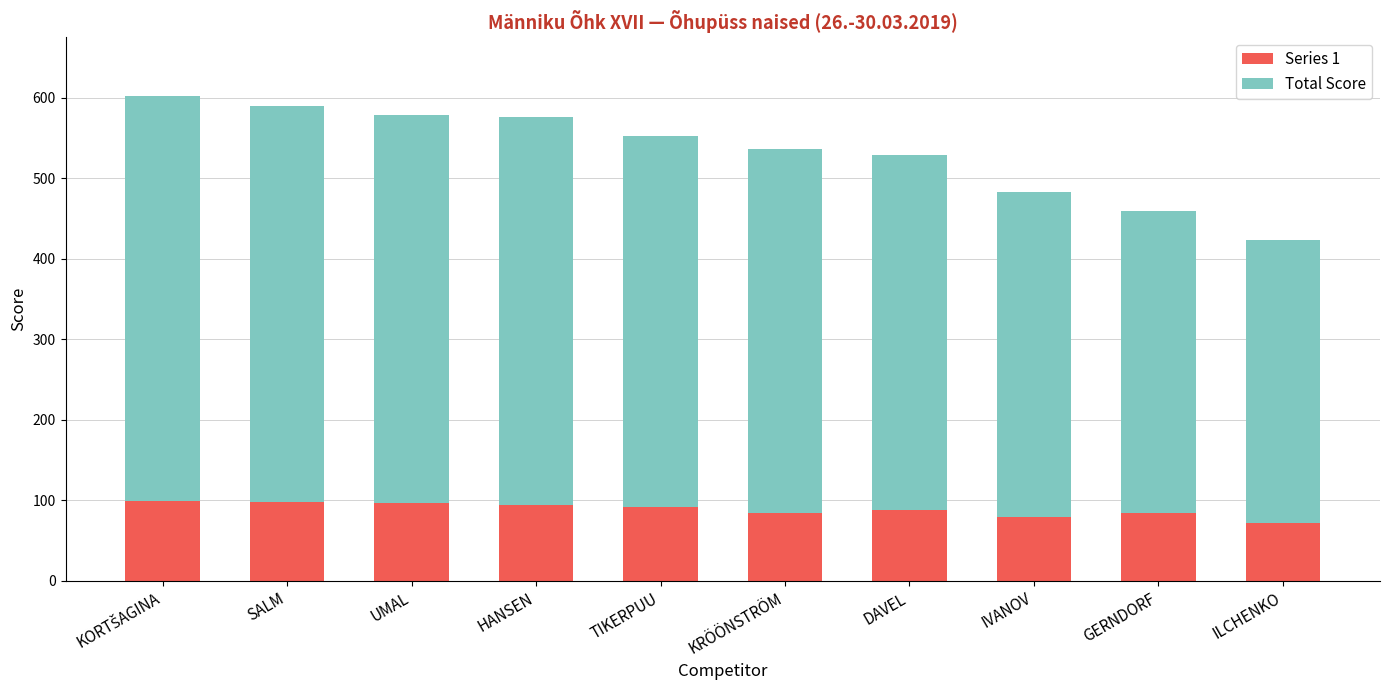

What value does the Series 1 series have at TIKERPUU?

91.4